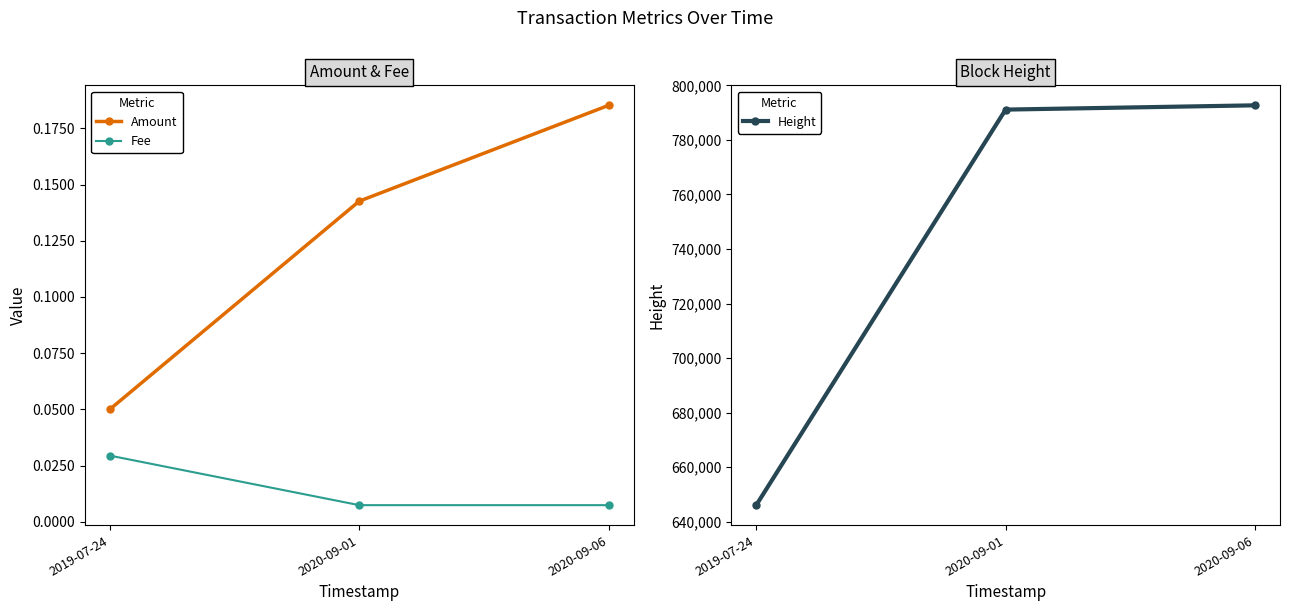

The Amount series shows 0.2 at 2020-09-06. True or false?

True